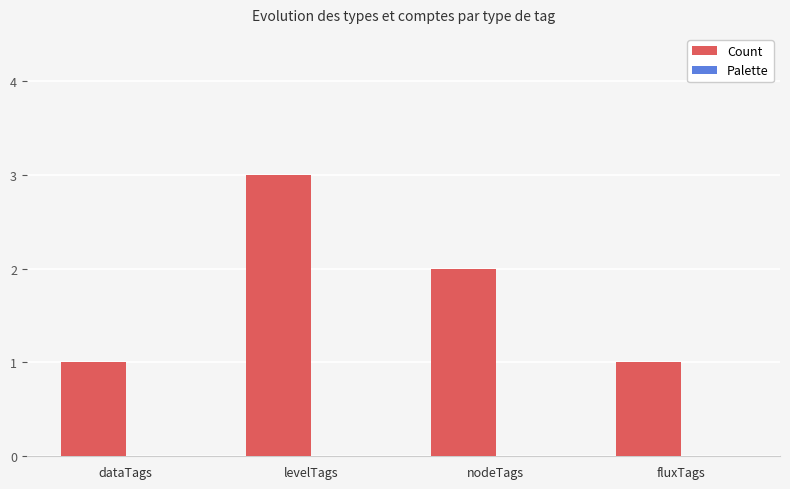

The chart shows a value of 2 at nodeTags. True or false?

True